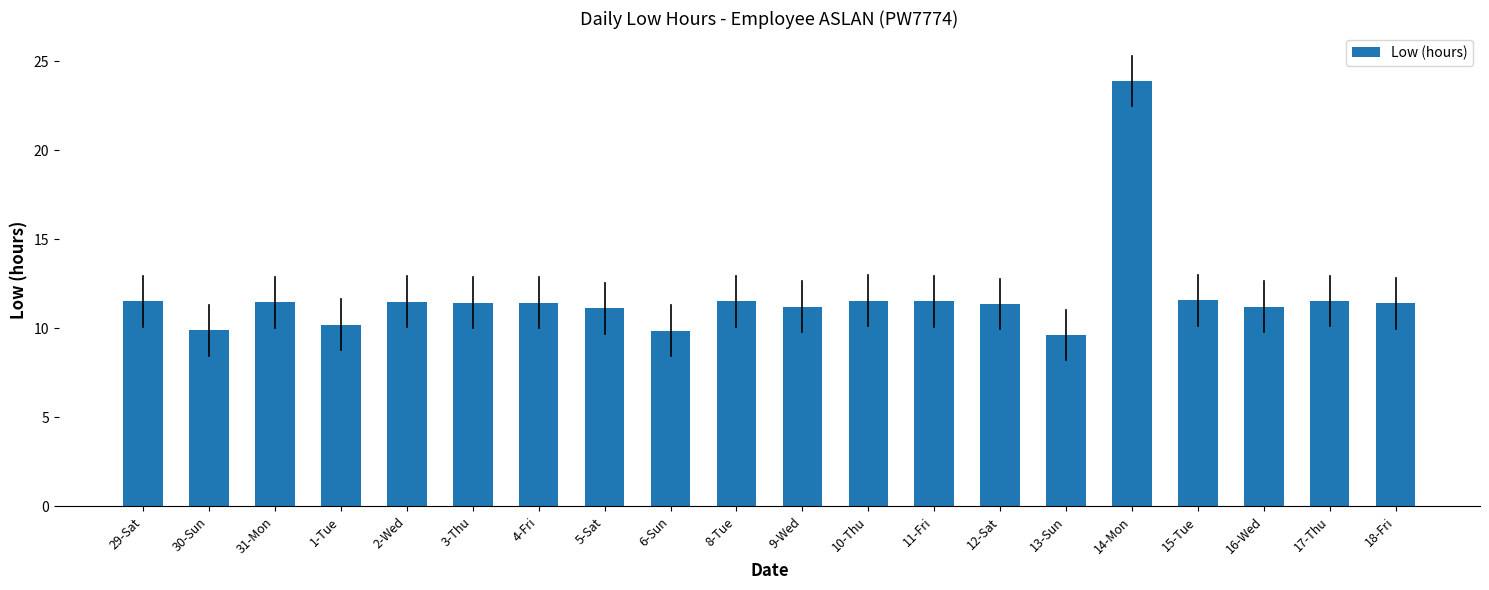

Which category has the lowest value across all series?

13-Sun